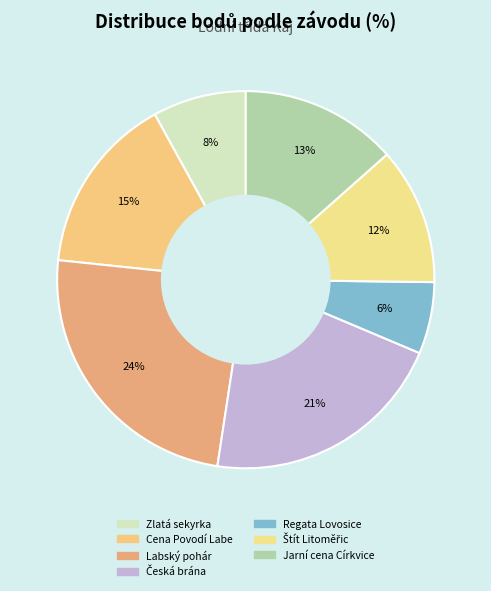

Count the number of slices in the pie.

7